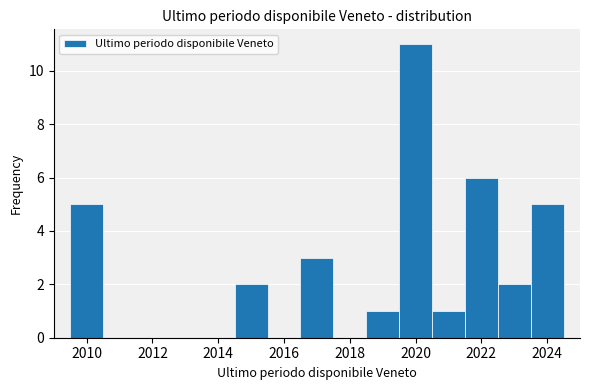

Reading left to right, list every bar in this chart as the range it spans on the x-axis followed by its height. Neither the bar edges nor the heights are printed on the chart, so give them approximately, as read against the axes.

2009.5 to 2010.5: 5
2010.5 to 2011.5: 0
2011.5 to 2012.5: 0
2012.5 to 2013.5: 0
2013.5 to 2014.5: 0
2014.5 to 2015.5: 2
2015.5 to 2016.5: 0
2016.5 to 2017.5: 3
2017.5 to 2018.5: 0
2018.5 to 2019.5: 1
2019.5 to 2020.5: 11
2020.5 to 2021.5: 1
2021.5 to 2022.5: 6
2022.5 to 2023.5: 2
2023.5 to 2024.5: 5